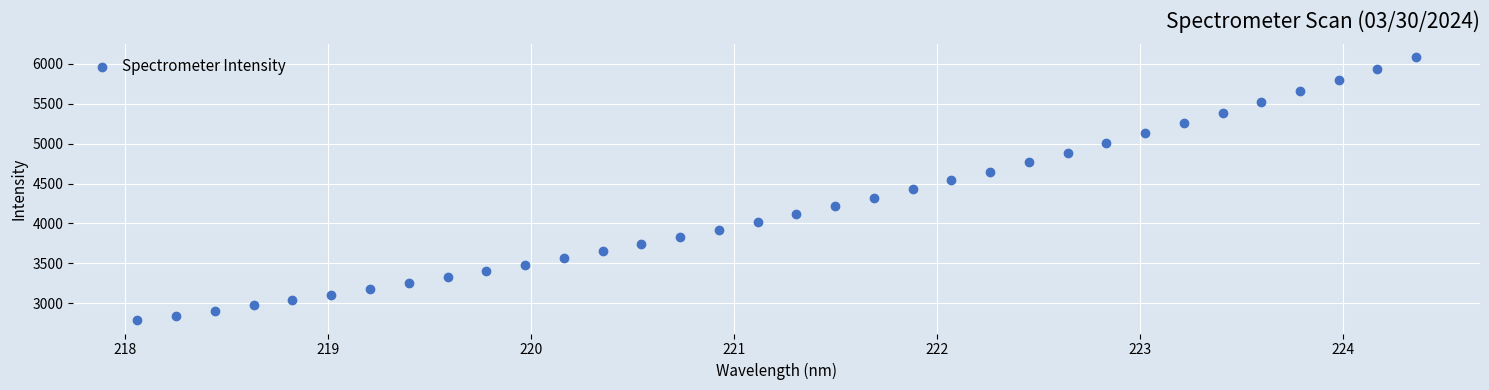

What is the range of Y values (max minus min)?

3295.4